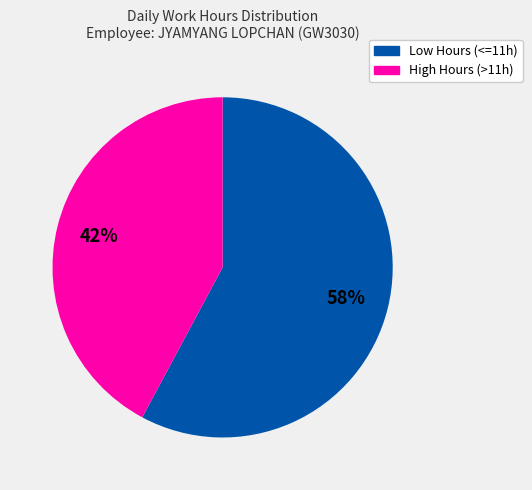

Does any single category account for the majority?

Yes